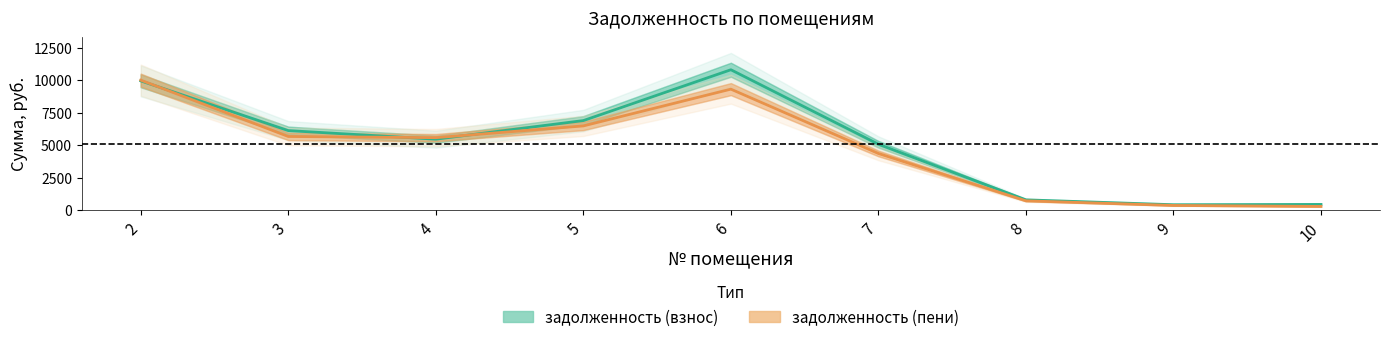

What is the sum of the задолженность (взнос) values at 3 and 5?

13003.5